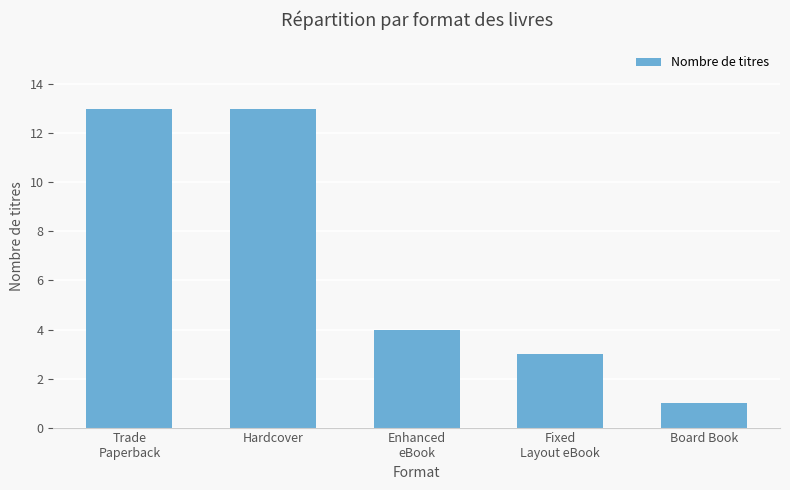

What is the difference between the values at Board Book and Trade
Paperback?

12